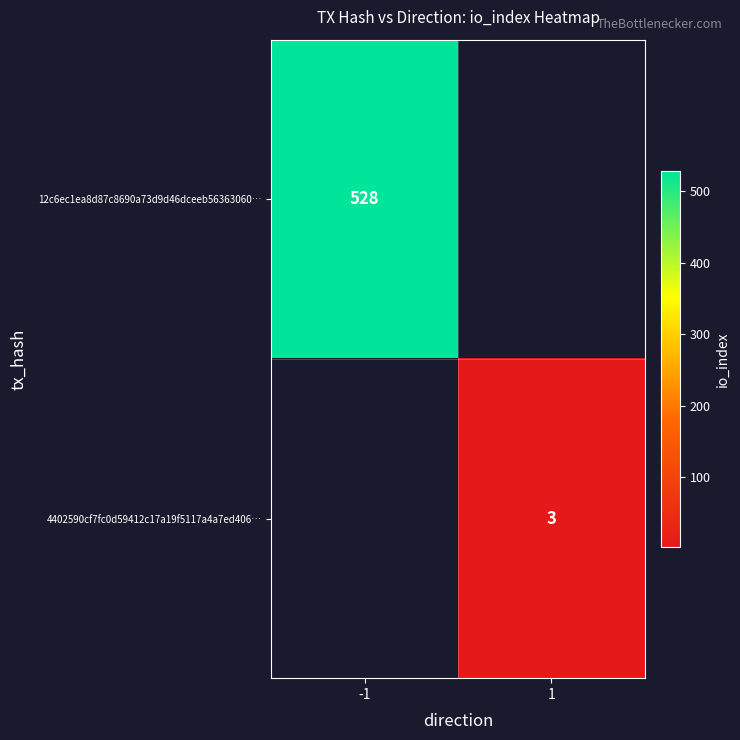

Is the value of 4402590cf7fc0d59412c17a19f5117a4a7ed406… at 1 greater than the value of 12c6ec1ea8d87c8690a73d9d46dceeb56363060… at -1?

No